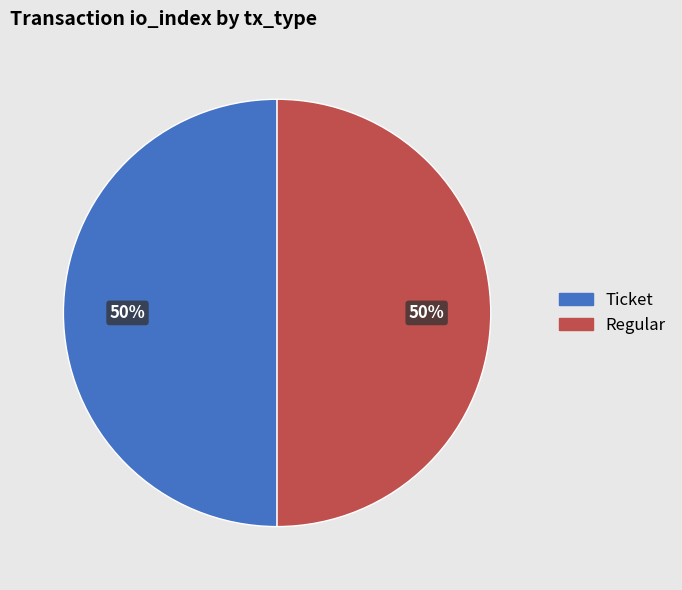

To the nearest percent, what is the average slice percentage?

50%